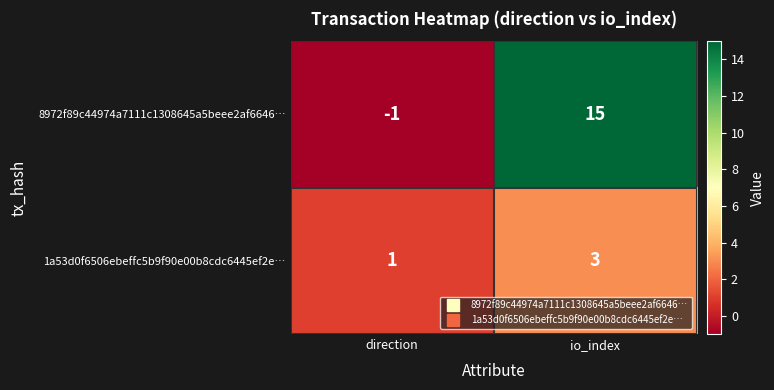

The 1a53d0f6506ebeffc5b9f90e00b8cdc6445ef2e… series shows 1 at direction. True or false?

True